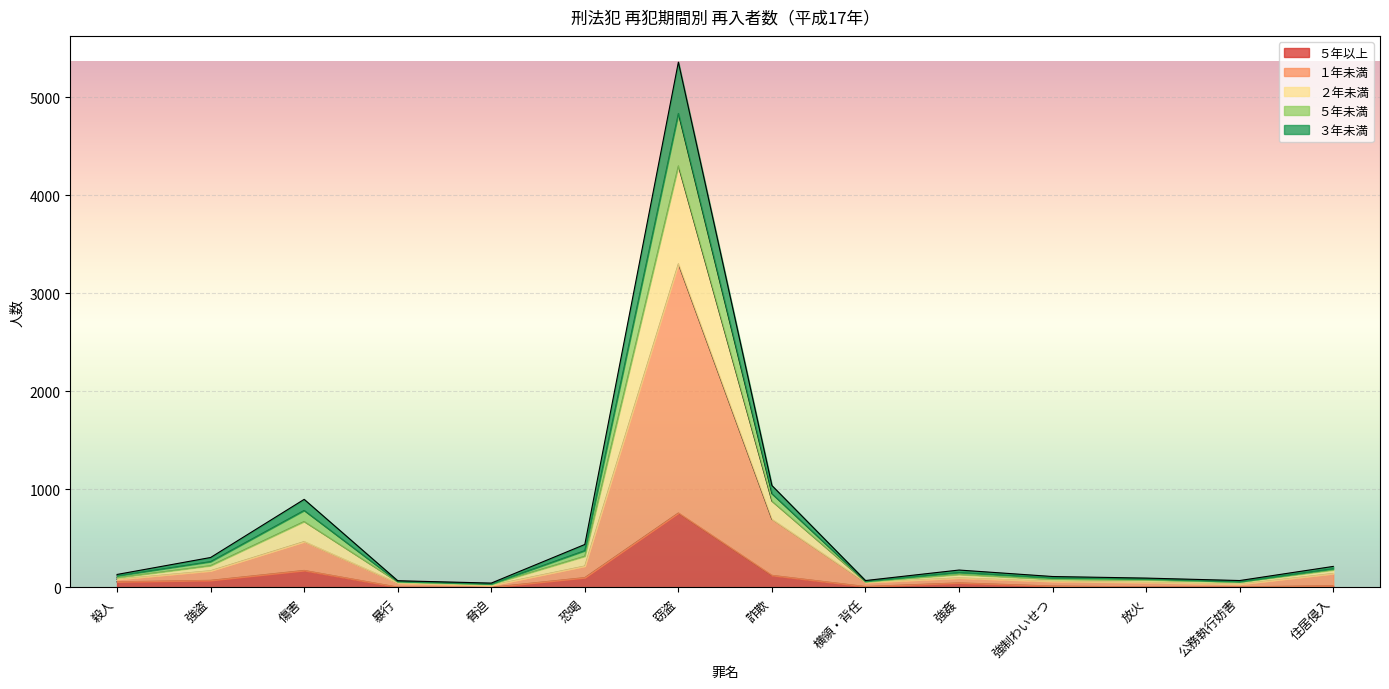

At which category is the sum across all series the highest?

窃盗